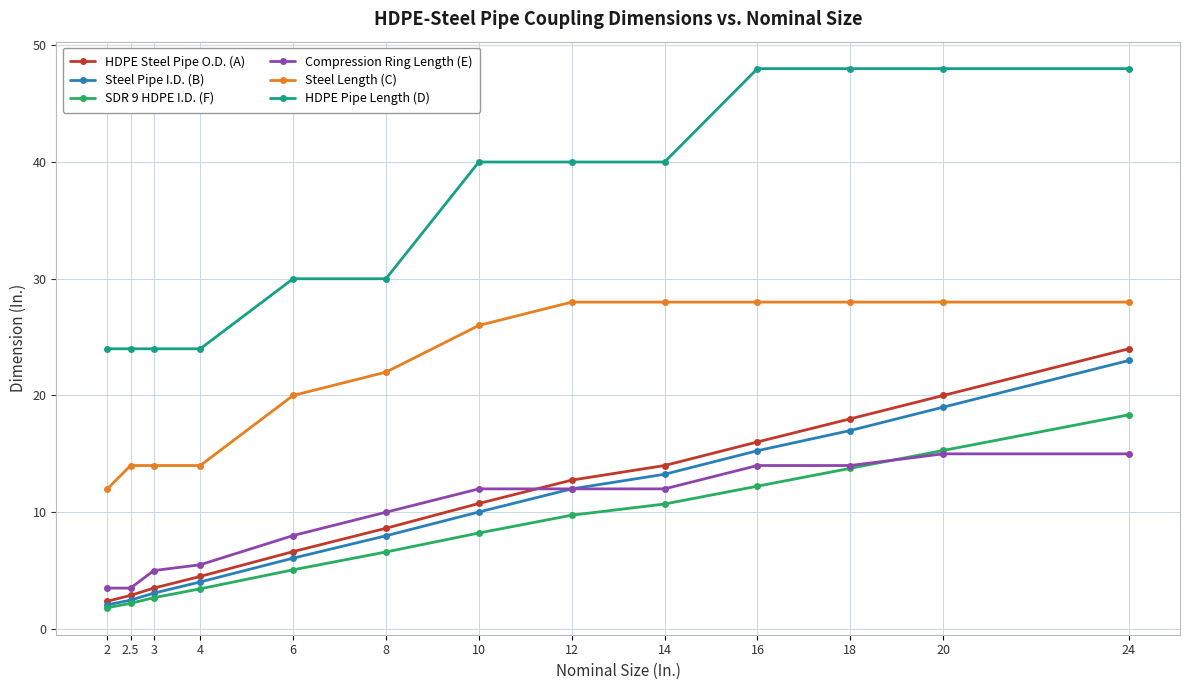

What are all the series names shown in the legend?

HDPE Steel Pipe O.D. (A), Steel Pipe I.D. (B), SDR 9 HDPE I.D. (F), Compression Ring Length (E), Steel Length (C), HDPE Pipe Length (D)